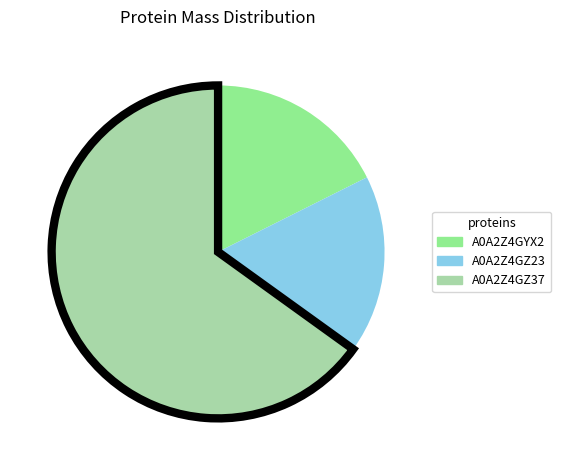

Does any single category account for the majority?

Yes